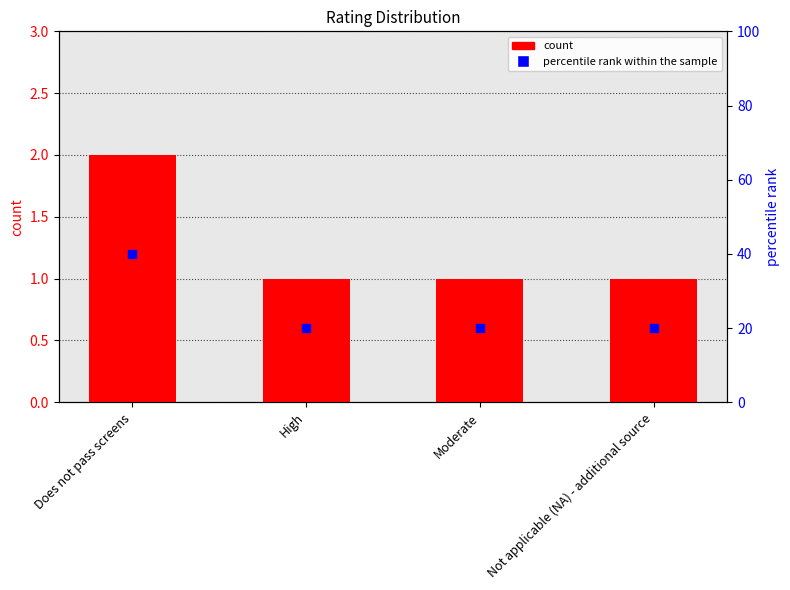

Is the value of percentile rank within the sample at Moderate greater than the value of count at Does not pass screens?

Yes